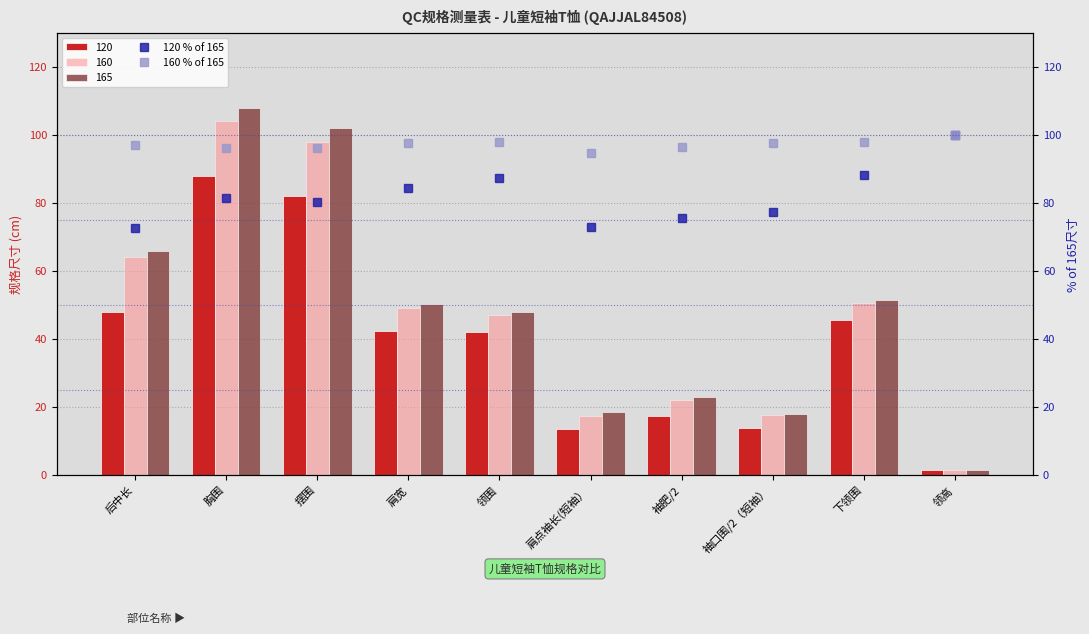

Between 袖口围/2（短袖） and 肩宽, which is larger?

肩宽